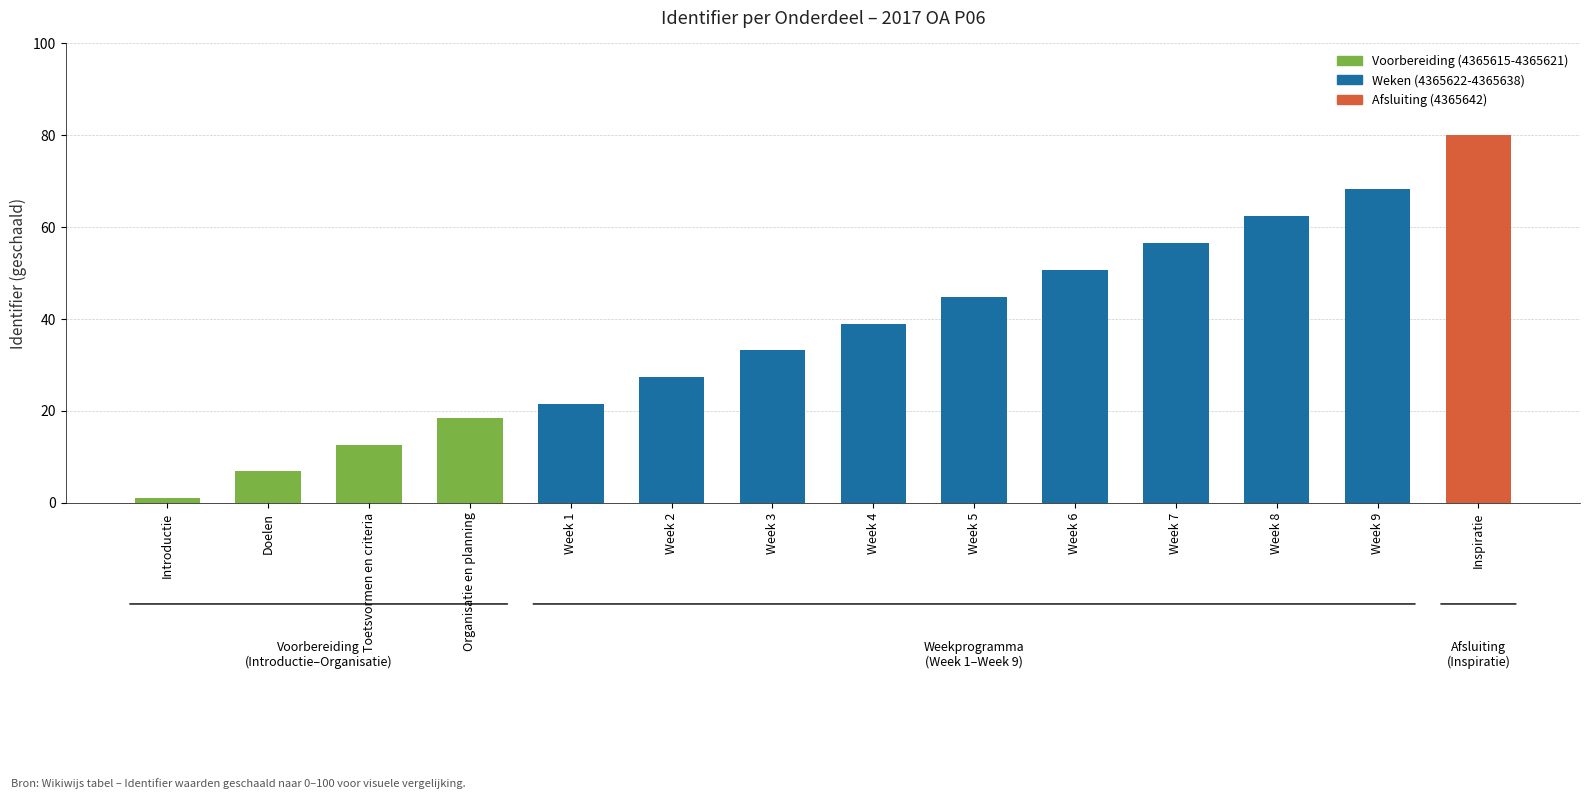

What is the maximum value shown in the chart?

80.0